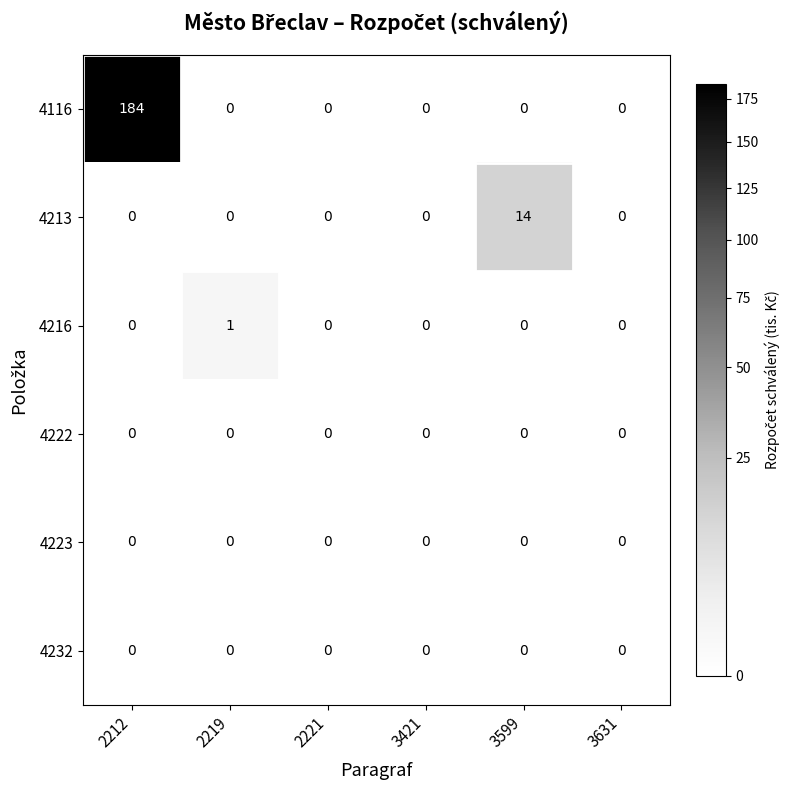

True or false: 4223 has a value of 0 at 3421.

True